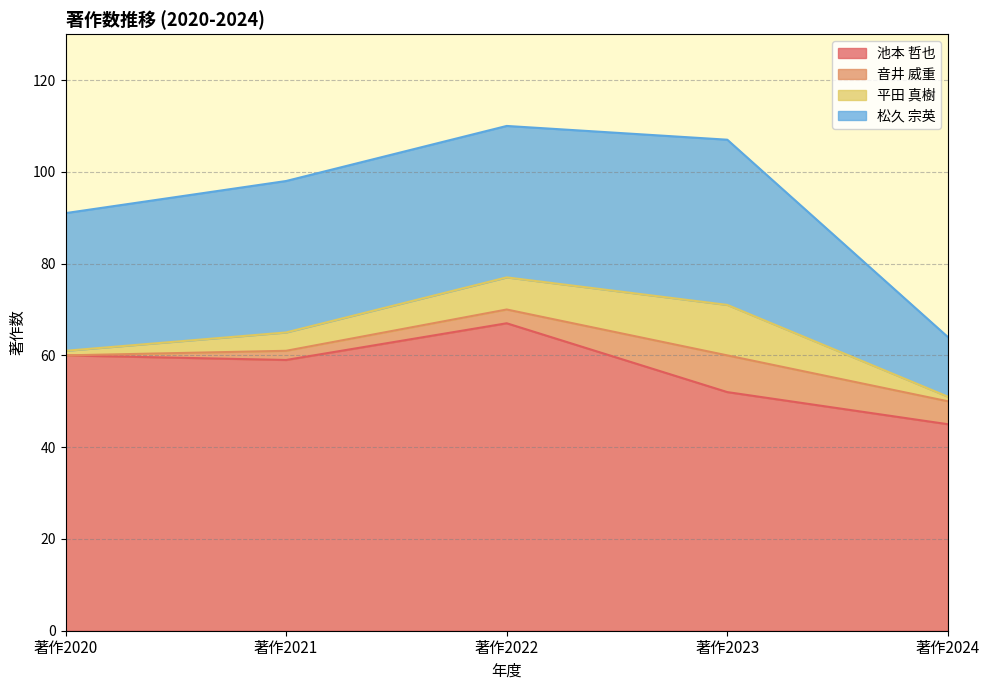

True or false: 松久 宗英 has a value of 8 at 著作2021.

False